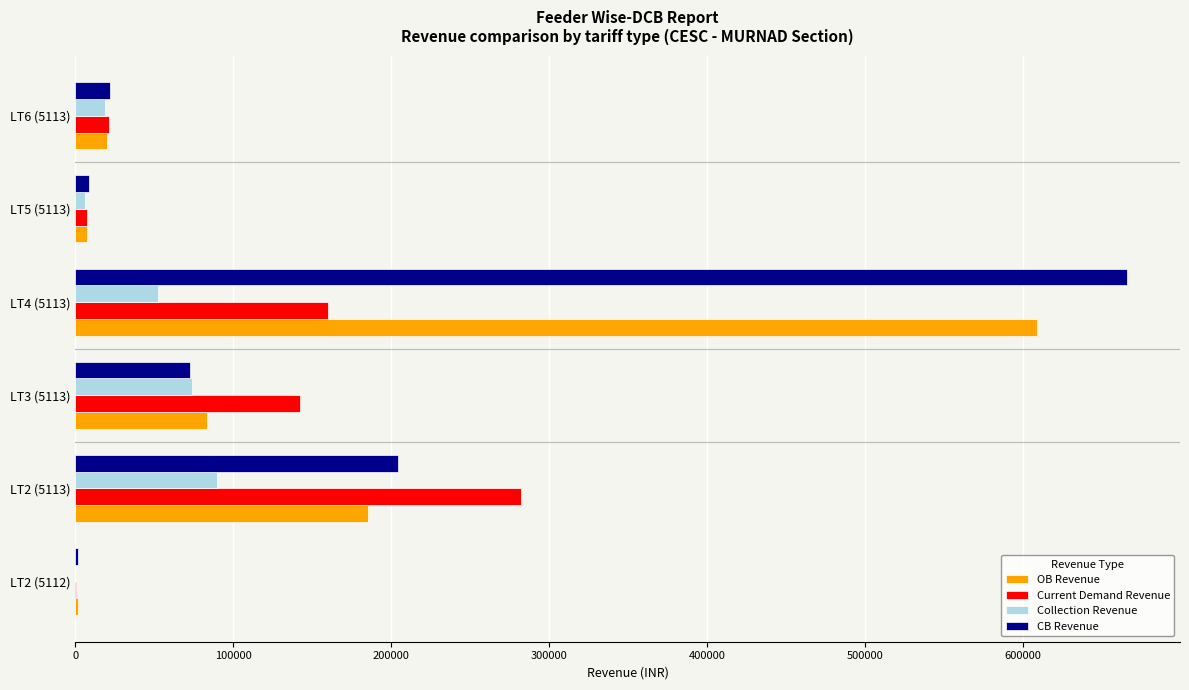

What is the total value across all series at LT3 (5113)?

372140.5